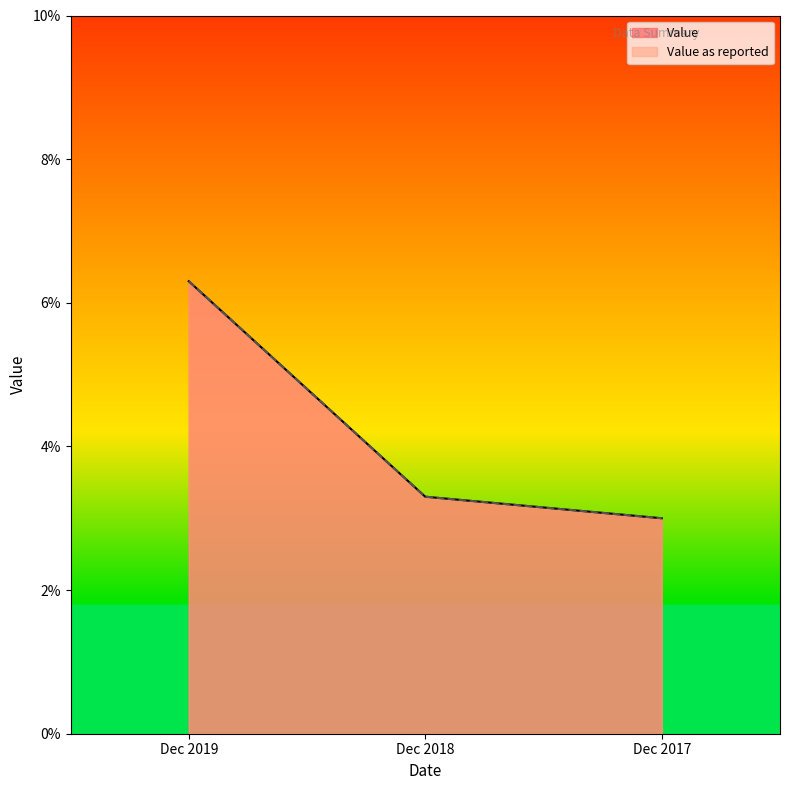

Is it true that Value equals 0.0 at Dec 2019?

False